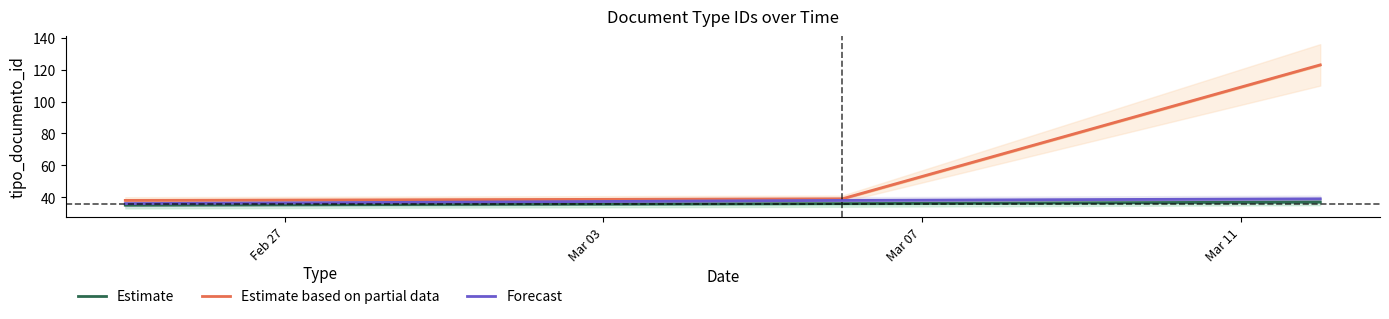

What is the highest value of the Forecast series?

39